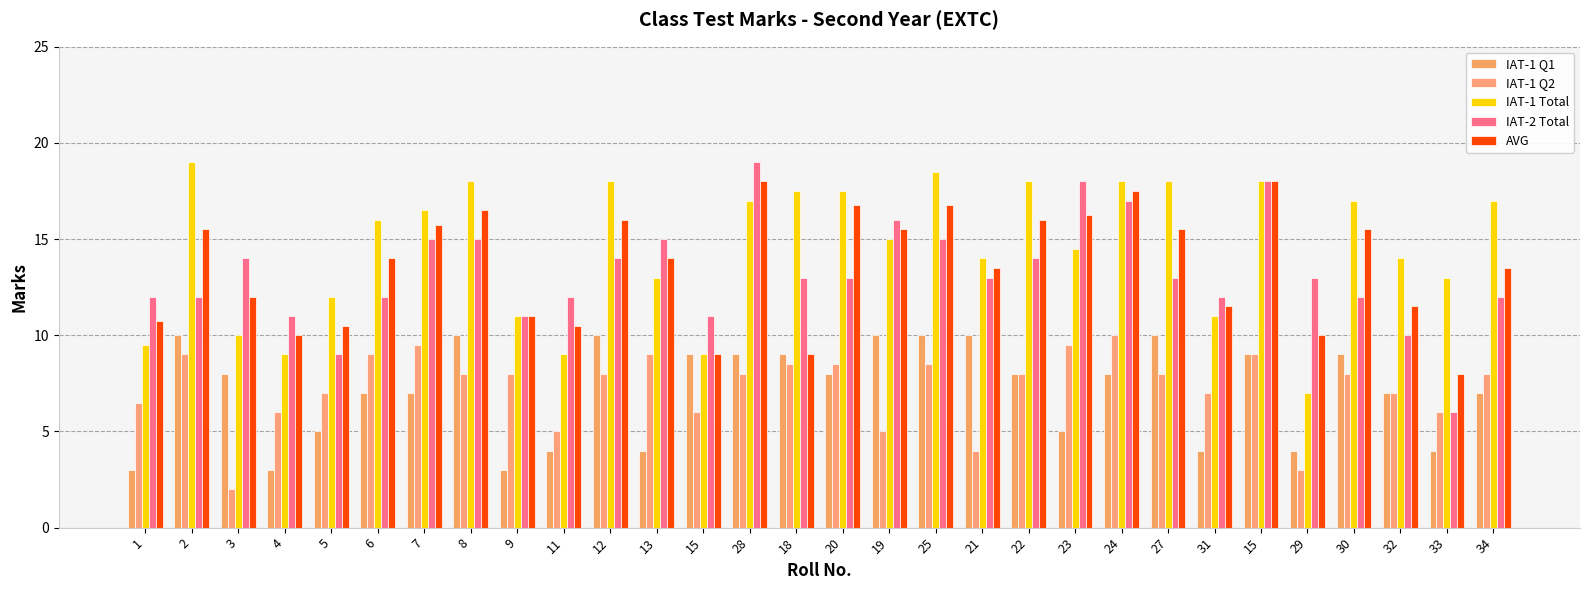

How many values in the IAT-1 Total series are below 16?

15